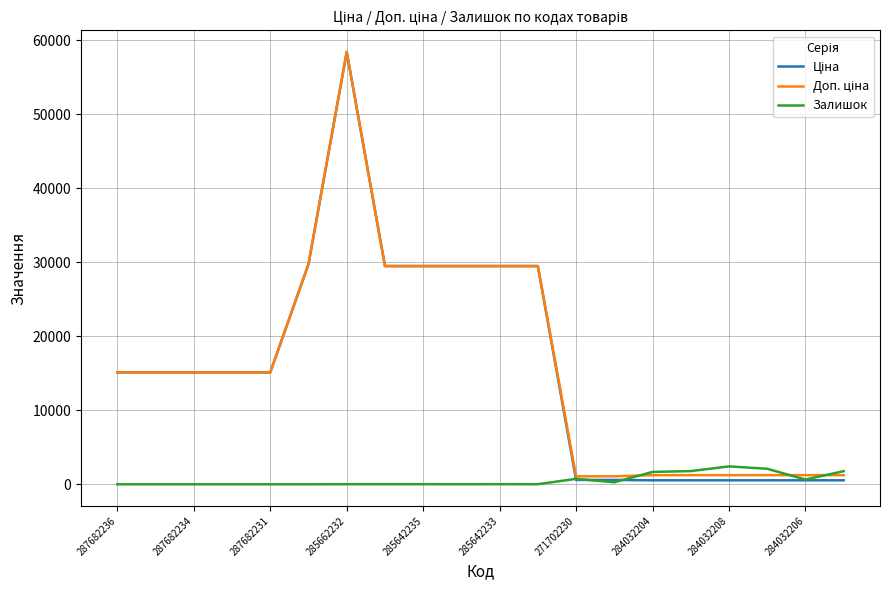

What is the greatest value displayed?

58426.5